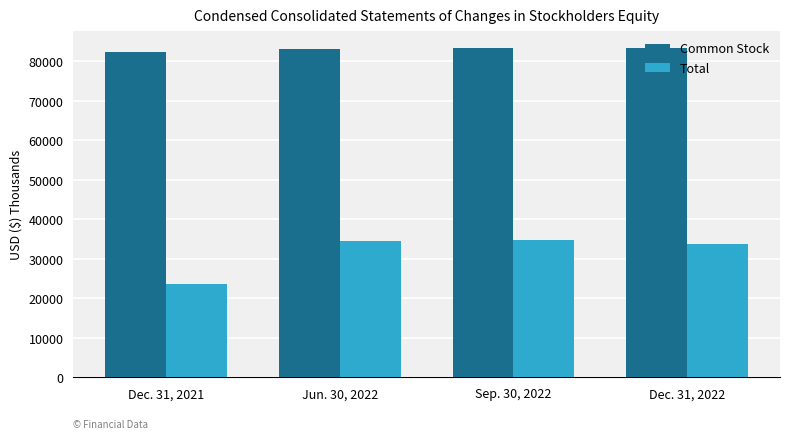

How many groups of bars are there?

4